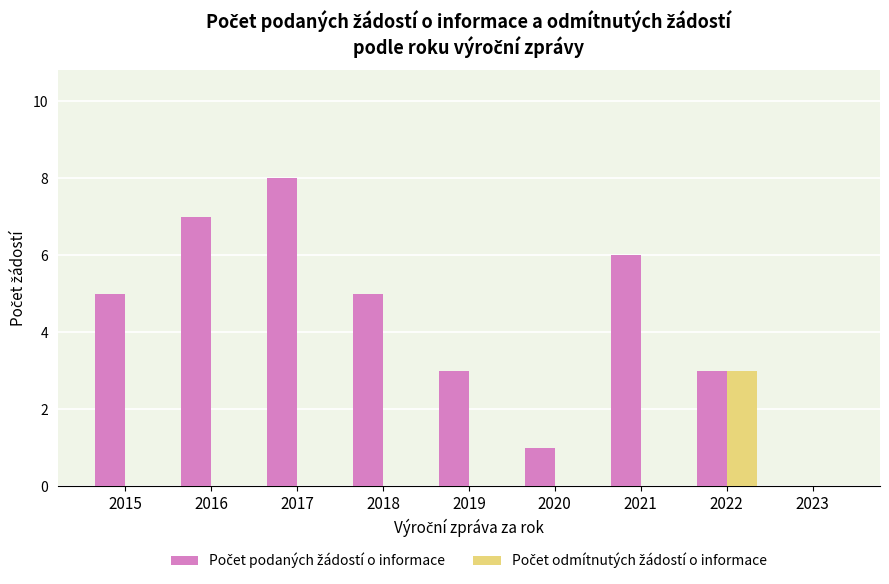

Count the number of data series in this chart.

2